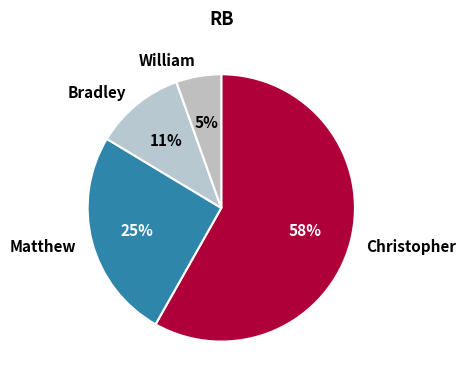

Do William and Bradley together represent more than half of the pie?

No